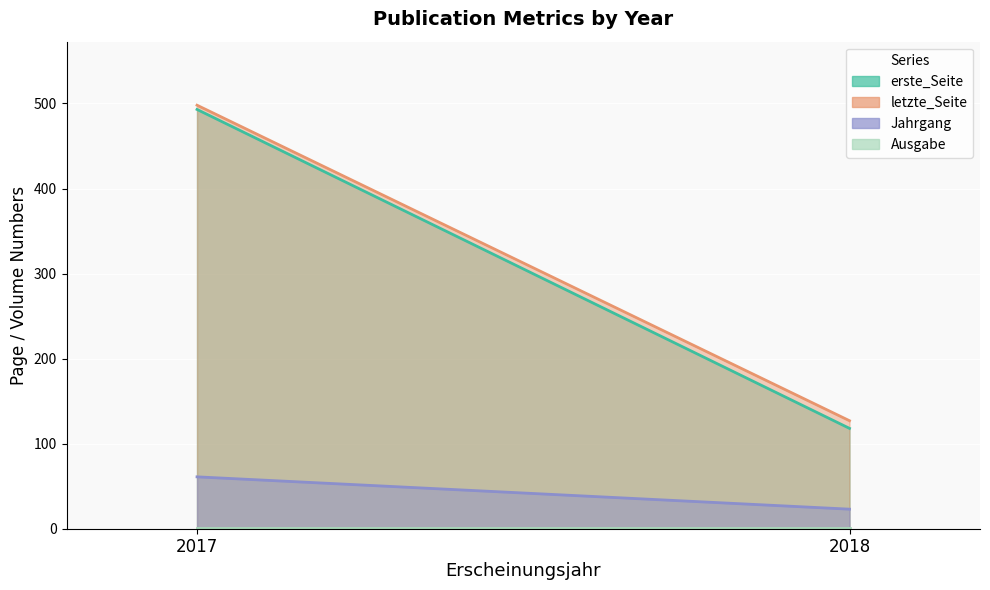

What is the value of the Jahrgang point at the 1st from the left?

61